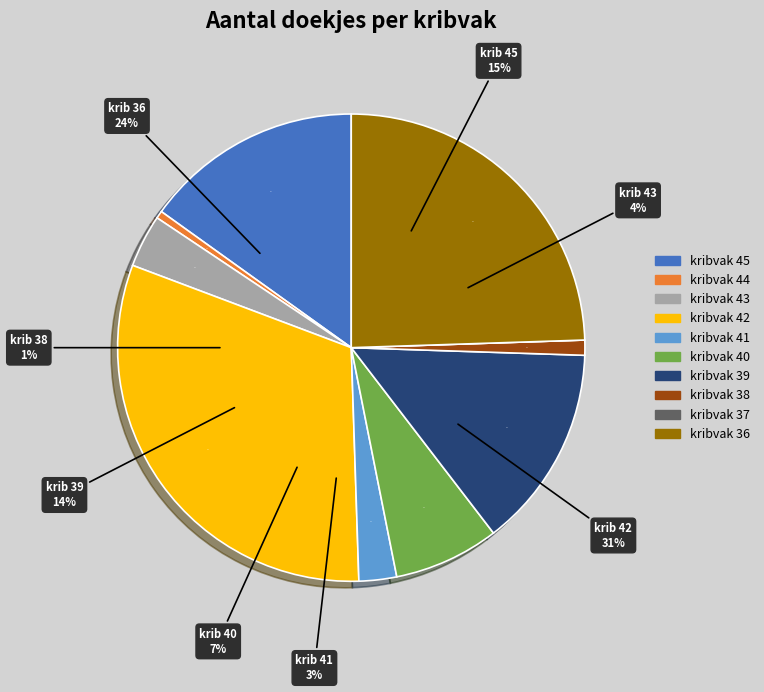

To the nearest percent, what portion does kribvak 43 represent?

4%